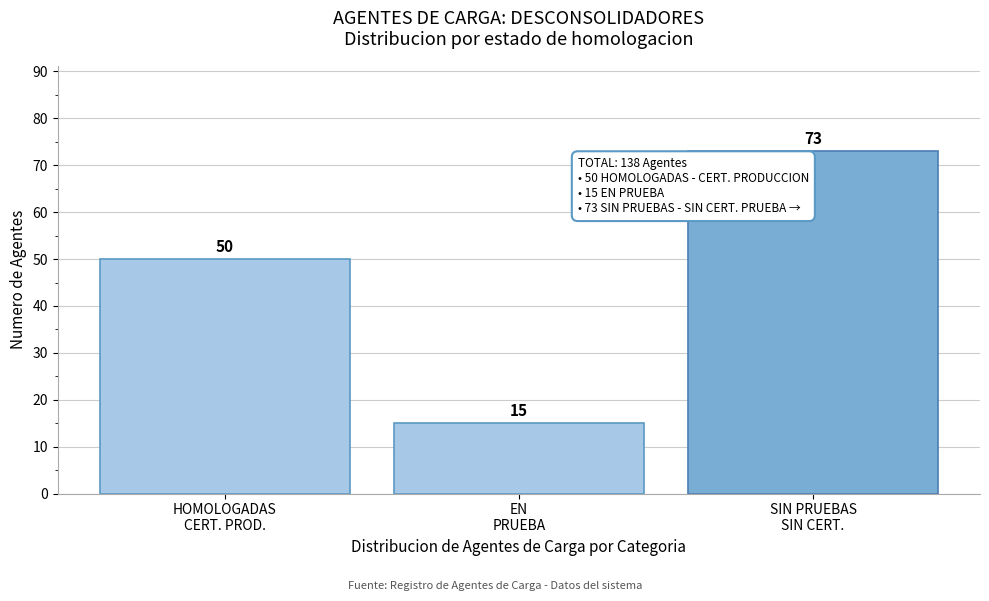

Reading left to right, list all the values displayed in this chart.

50	15	73